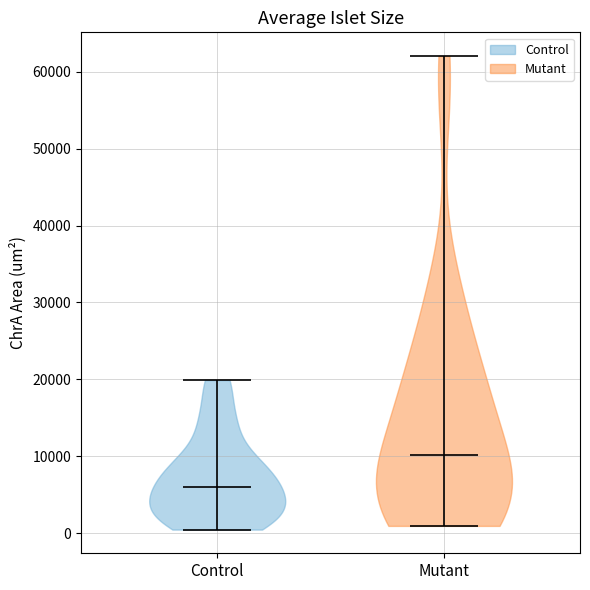

Where does the median line of the violin for Control sit on the y-axis? The values are not printed on the chart, so give them approximately, as read against the axis.

6000